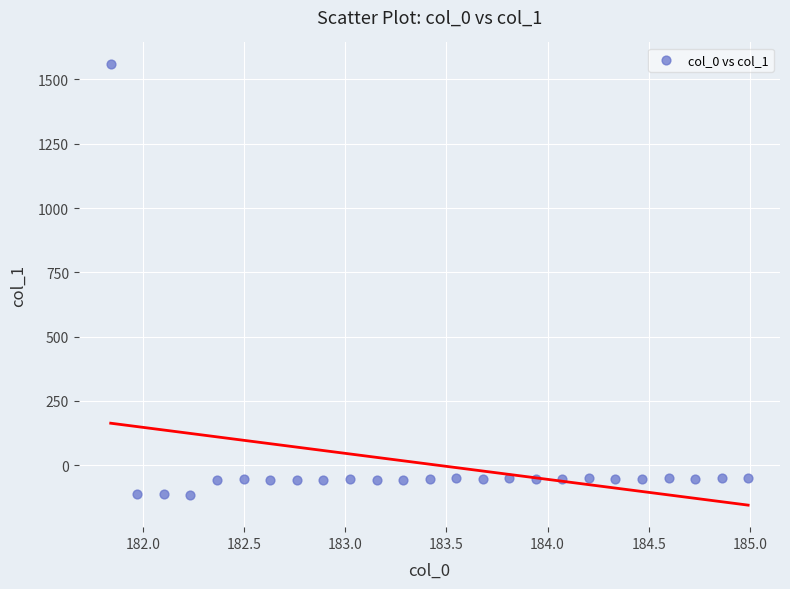

What is the range of X values (max minus min)?

3.1